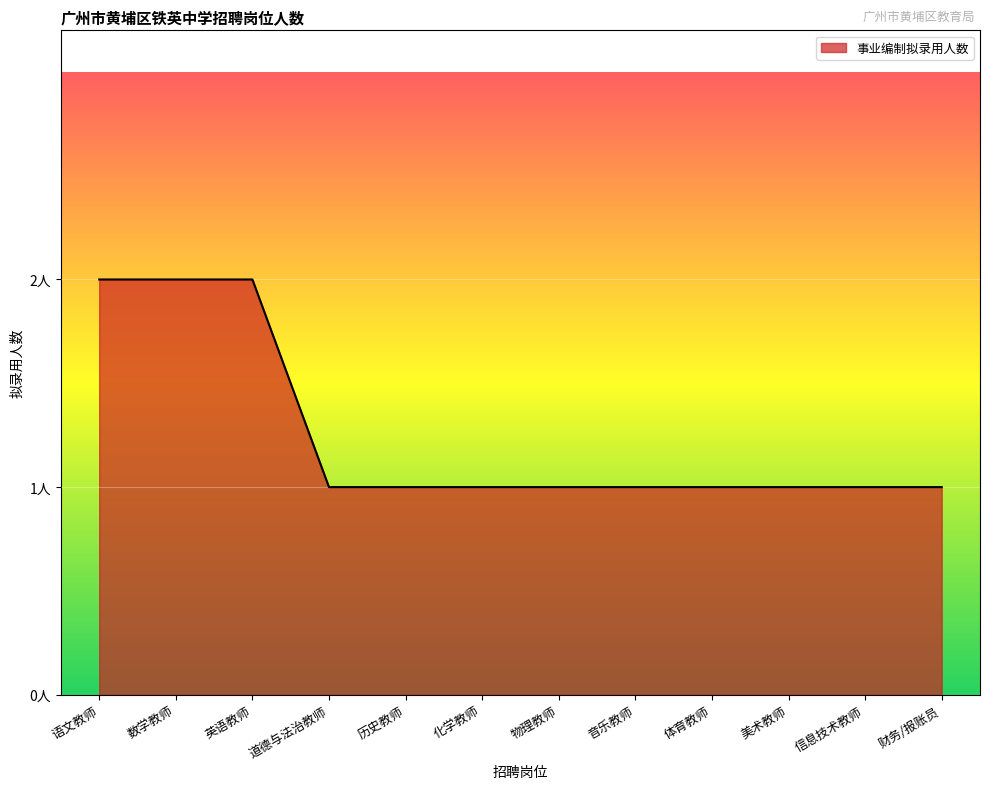

What is the smallest value displayed?

1